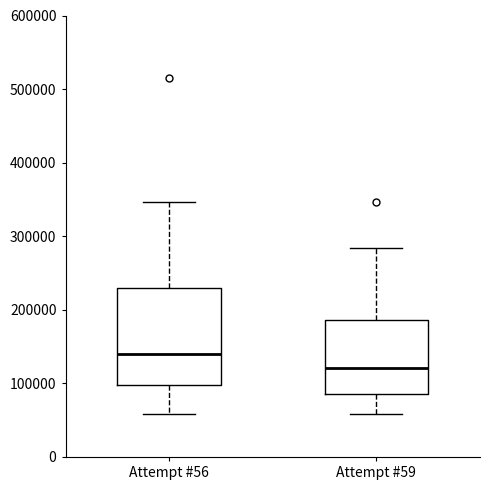

Reading left to right, read every box against the y-axis: the position of its median line, the range the box covers, and the ends of its whiskers. The values are not printed on the chart, so give them approximately, as read against the axis.

Attempt #56: median 140000, box 100000 to 230000, whiskers 60000 to 350000
Attempt #59: median 120000, box 90000 to 190000, whiskers 60000 to 280000